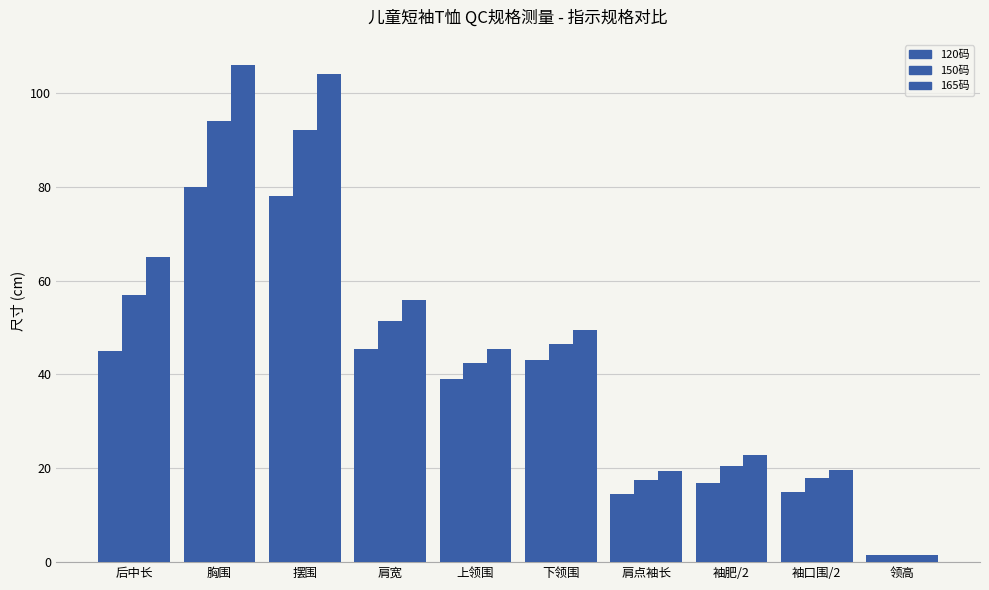

At how many categories does at least one series exceed 78?

2